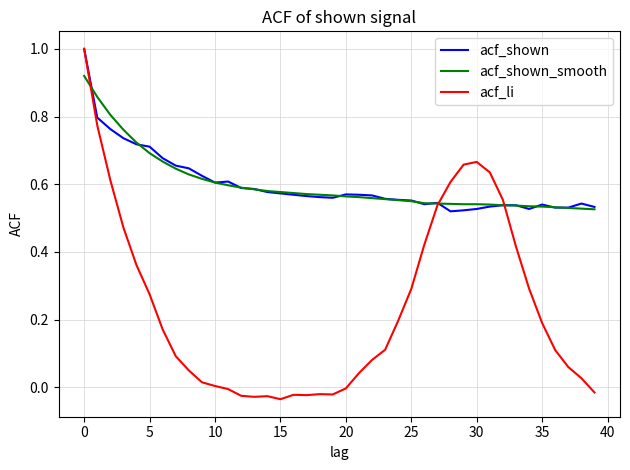

What is the greatest value displayed?

1.0